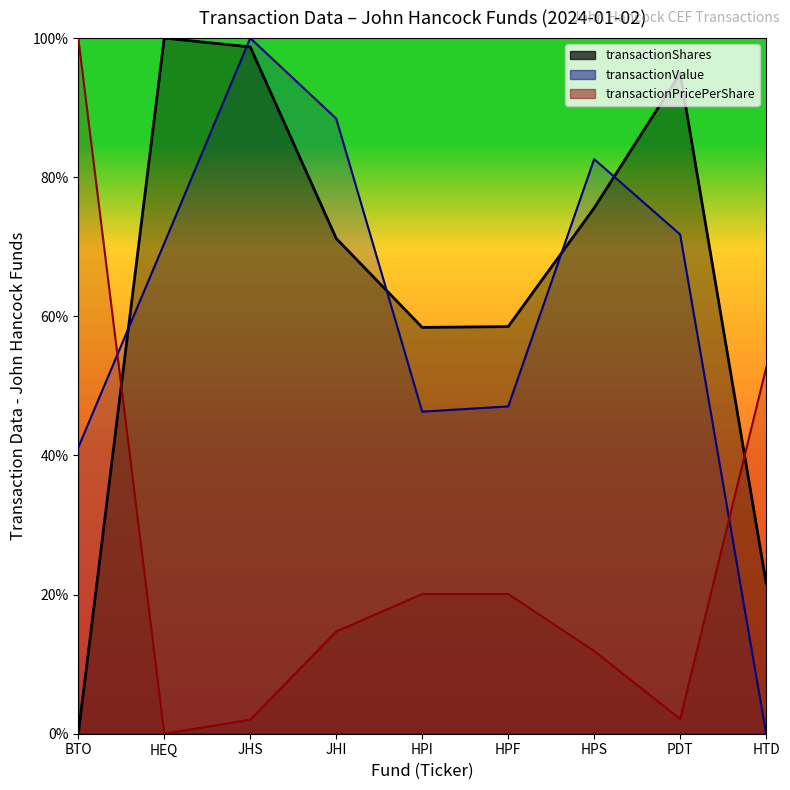

How many values in the transactionValue series are below 70?

4